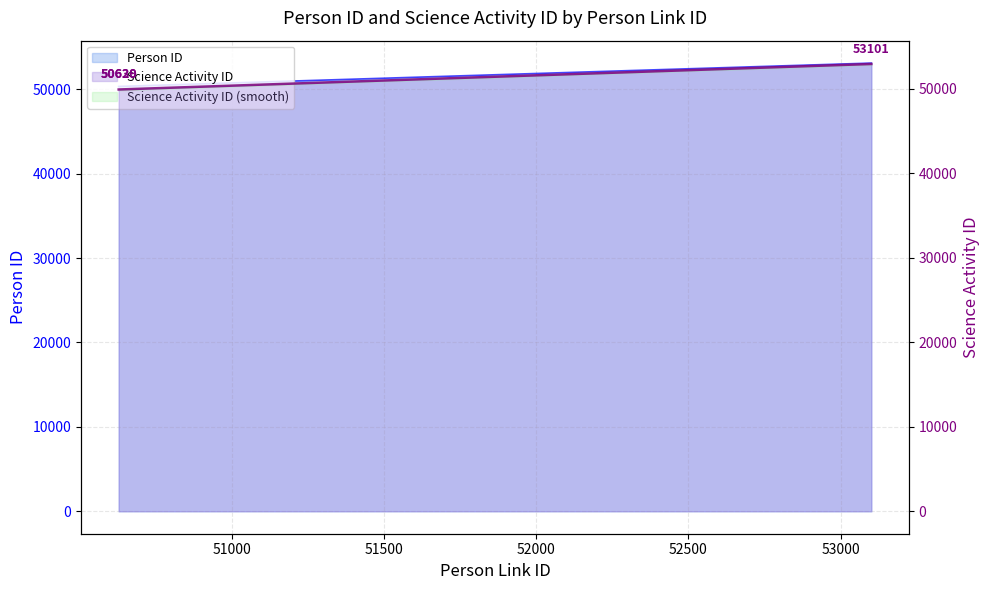

What is the sum of all Person ID values?

153755